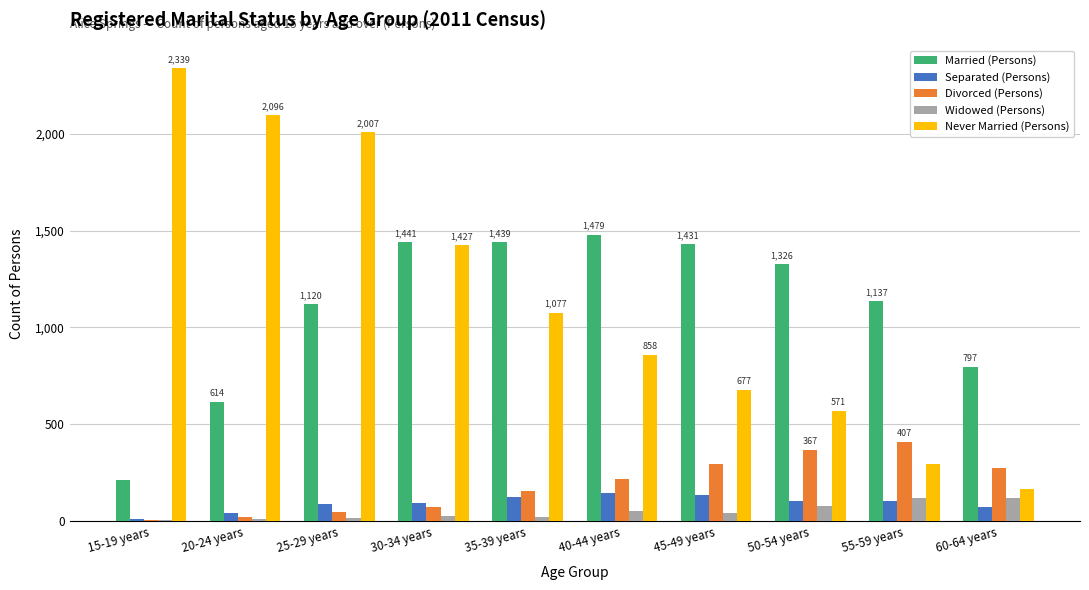

Is the value of Married (Persons) at 50-54 years greater than the value of Separated (Persons) at 40-44 years?

Yes